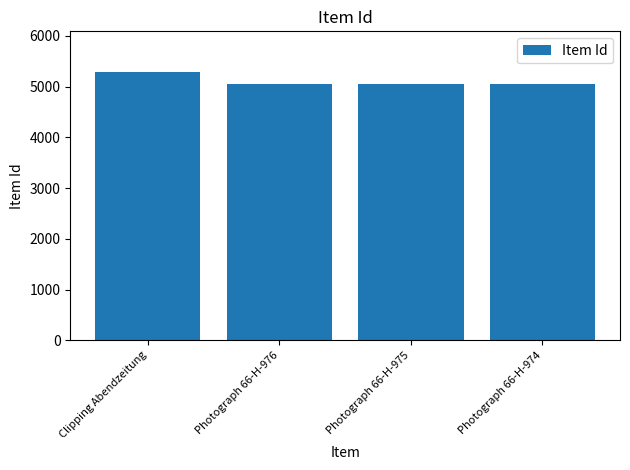

What is the maximum value shown in the chart?

5294